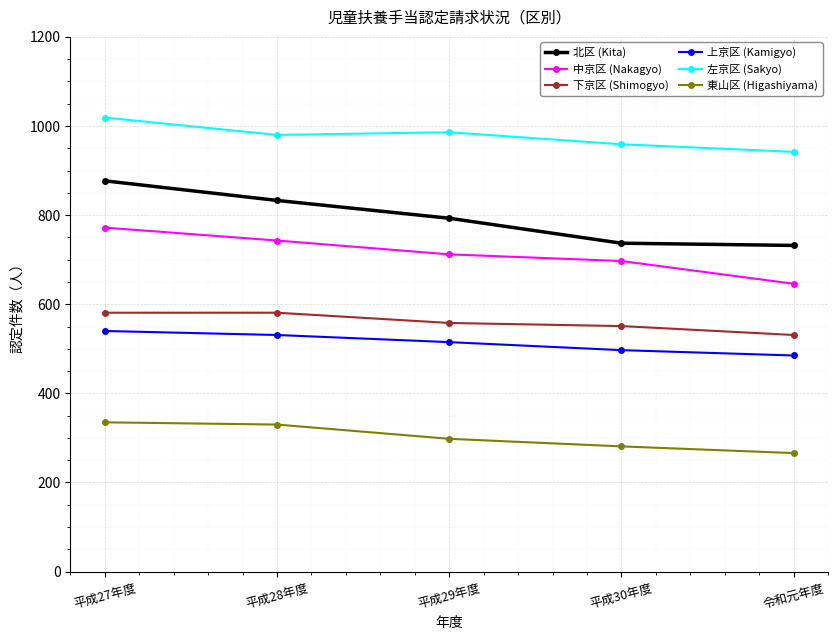

What position from the right is 平成27年度?

5